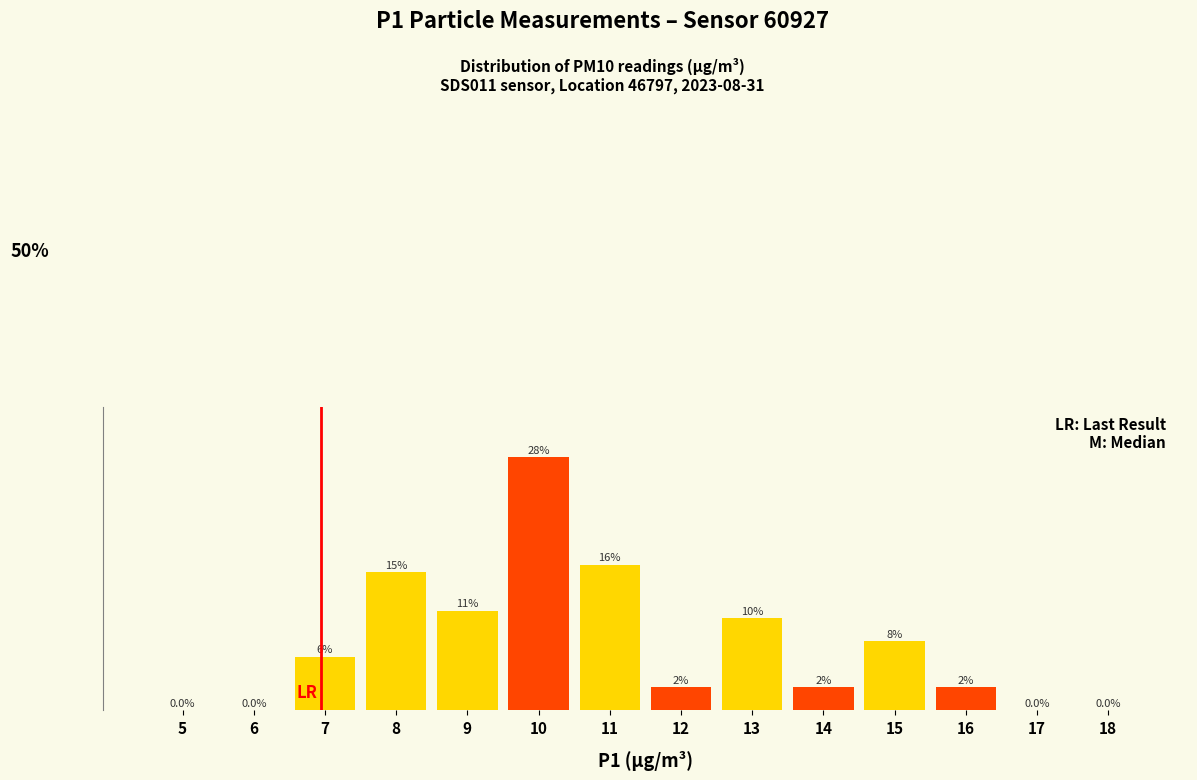

Are the bars horizontal?

No